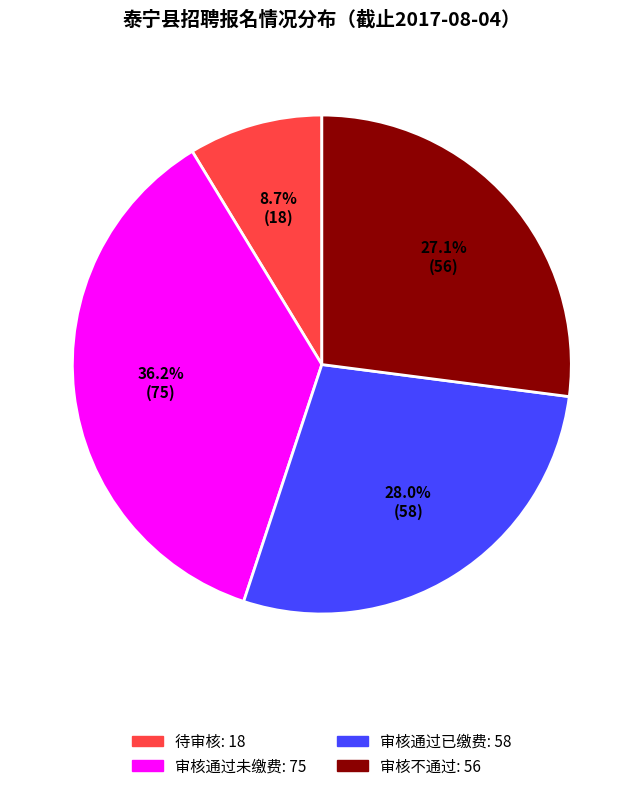

Is there any slice that represents more than half of the pie?

No